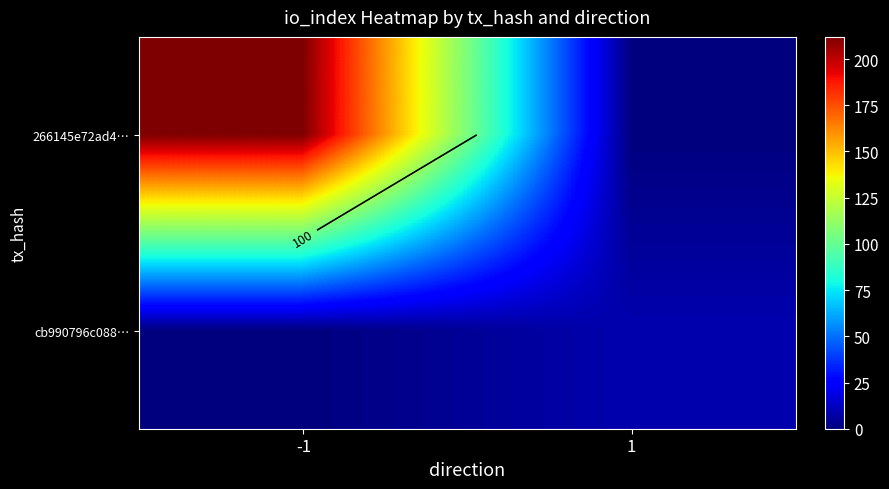

At how many categories does at least one series exceed 113?

1